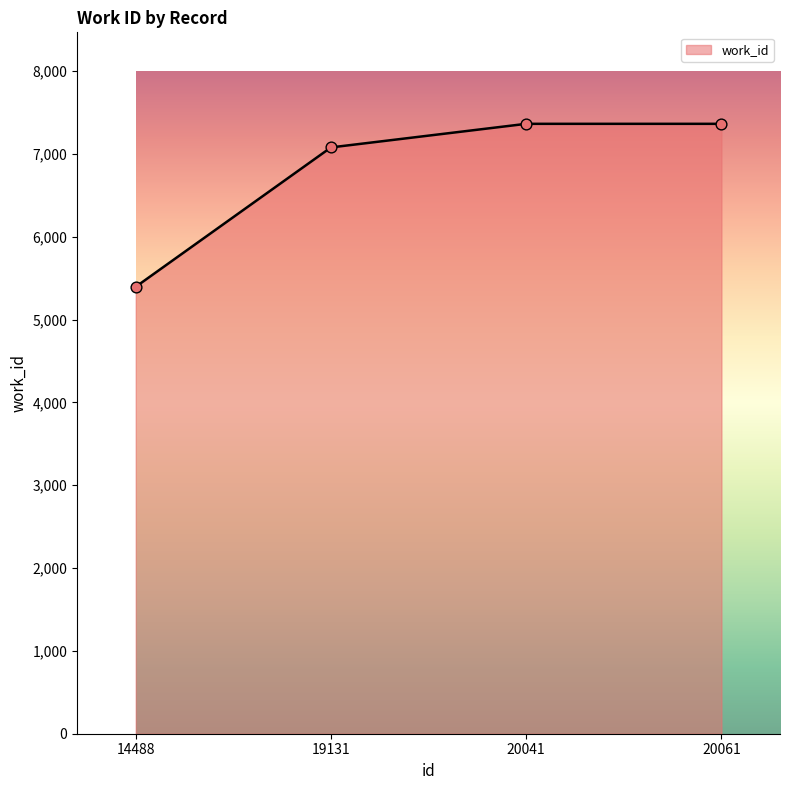

What is the change in value from 14488 to 20041?

+1968